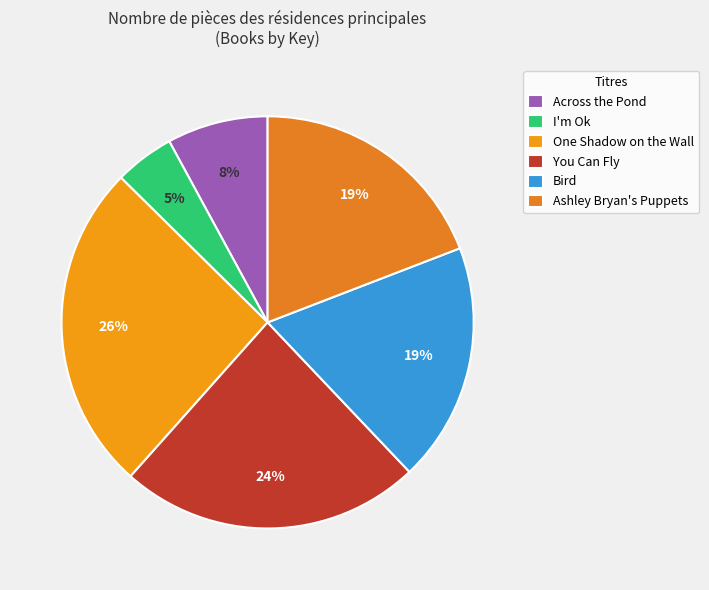

Which slice is the largest?

One Shadow on the Wall